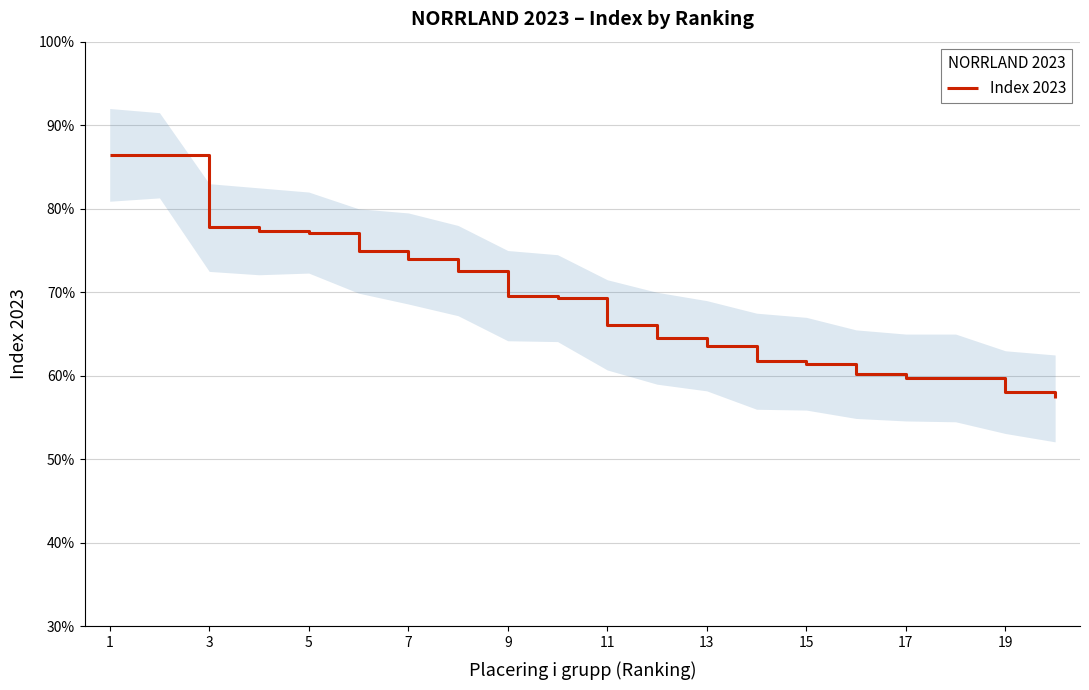

What is the highest value of the Index 2023 series?

86.4